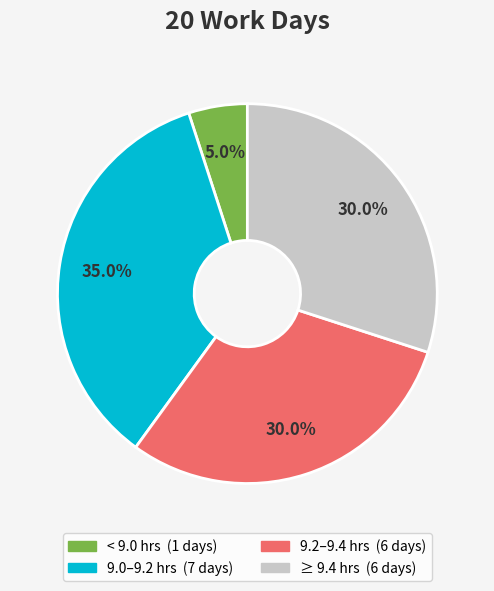

How many slices are in this pie chart?

4